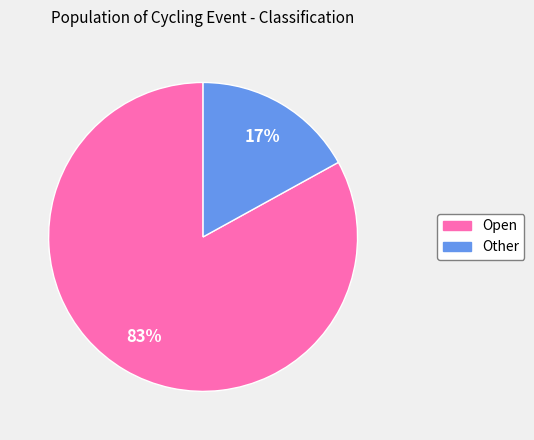

Which slice is the smallest?

Other